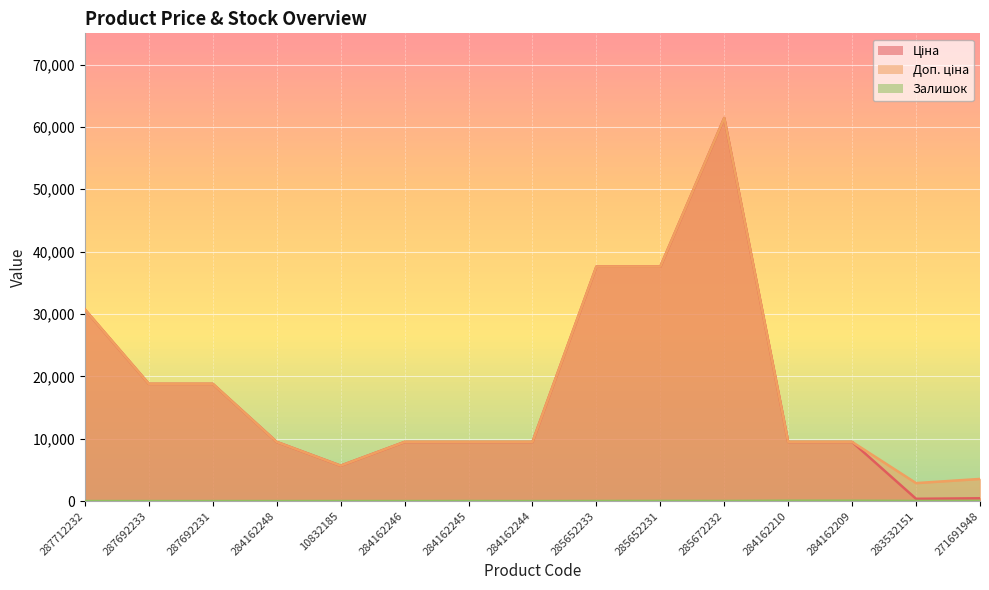

Reading left to right, extract all data points from this chart.

Ціна: 287712232=30717.1	287692233=18796.8	287692231=18796.8	284162248=9480.1	10832185=5673.8	284162246=9480.1	284162245=9480.1	284162244=9480.1	285652233=37593.6	285652231=37593.6	285672232=61434.3	284162210=9480.1	284162209=9480.1	283532151=359.9	271691948=443.1
Доп. ціна: 287712232=30717.1	287692233=18796.8	287692231=18796.8	284162248=9480.1	10832185=5673.8	284162246=9480.1	284162245=9480.1	284162244=9480.1	285652233=37593.6	285652231=37593.6	285672232=61434.3	284162210=9480.1	284162209=9480.1	283532151=2878.8	271691948=3545.0
Залишок: 287712232=0.0	287692233=0.0	287692231=0.0	284162248=0.0	10832185=4.0	284162246=0.0	284162245=8.0	284162244=0.0	285652233=13.0	285652231=23.0	285672232=16.0	284162210=56.0	284162209=53.0	283532151=15.0	271691948=22.0